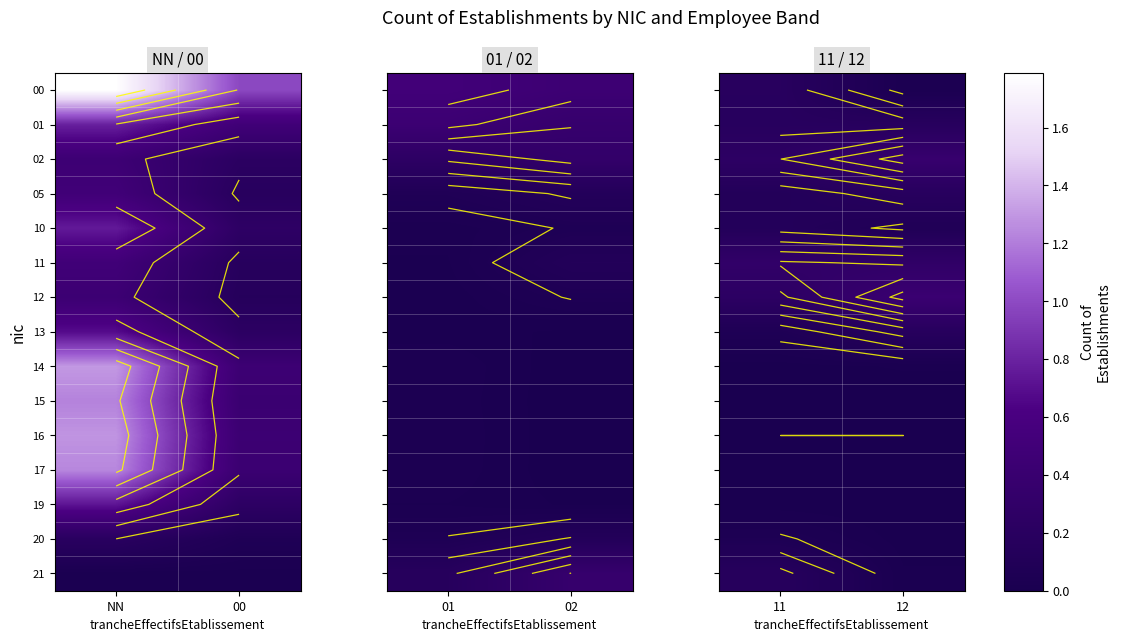

Is the value of 10 at 11 greater than the value of 00 at 12?

Yes